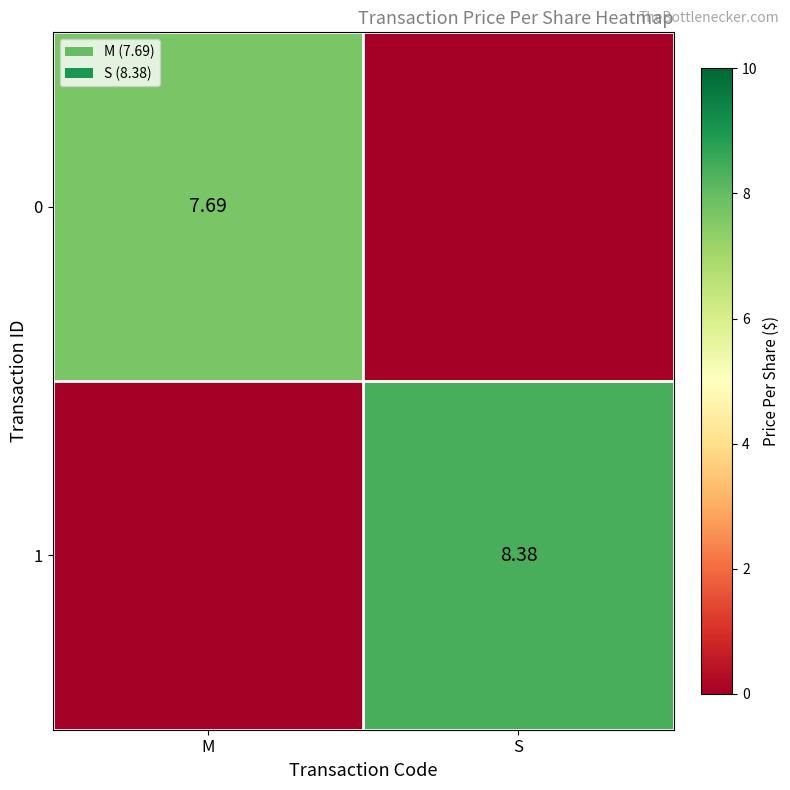

Is the value of 1 at S greater than the value of 0 at M?

Yes